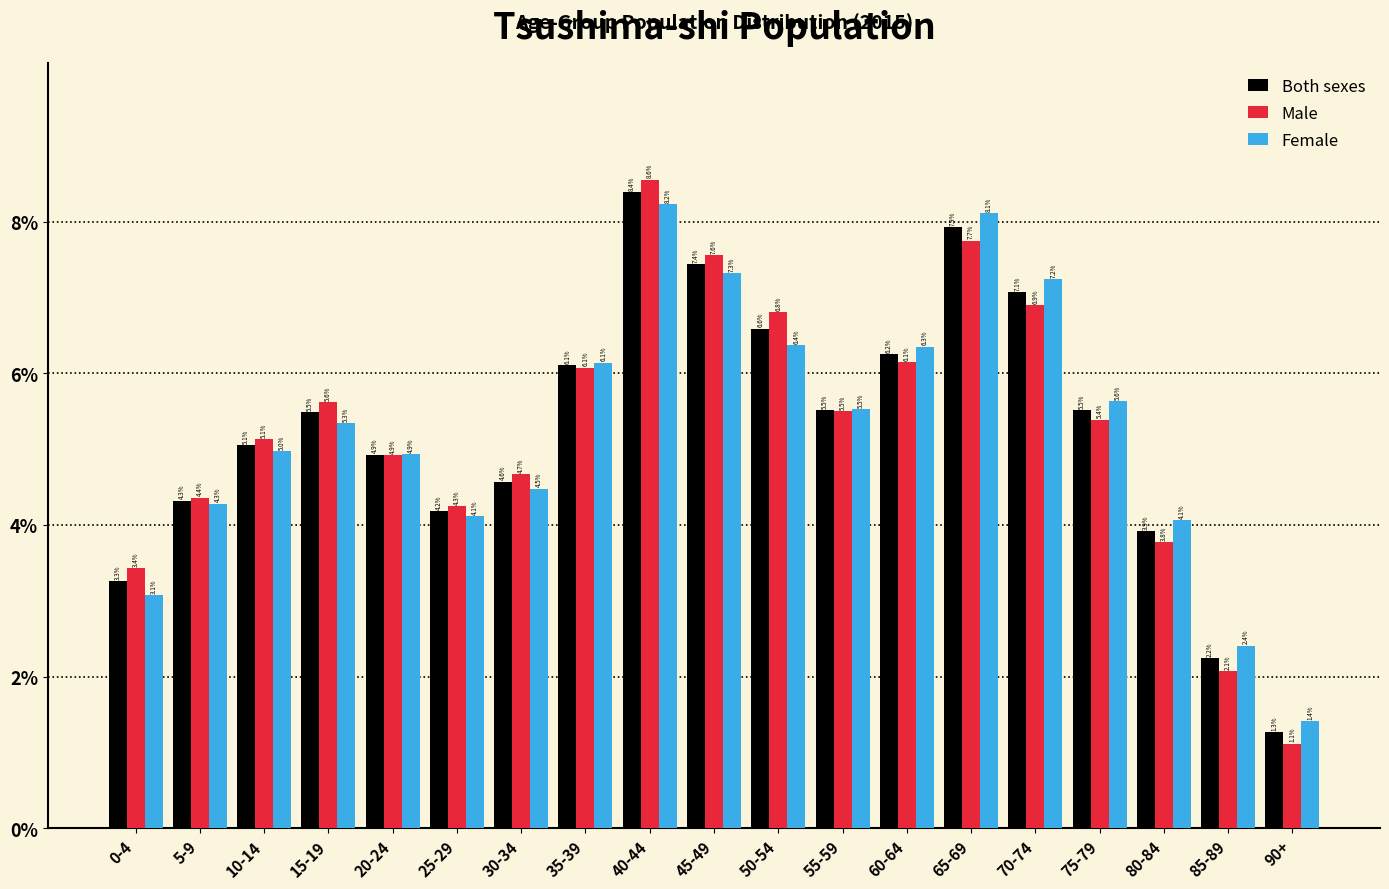

Reading left to right, extract all data points from this chart.

Both sexes: 3.3	4.3	5.1	5.5	4.9	4.2	4.6	6.1	8.4	7.4	6.6	5.5	6.2	7.9	7.1	5.5	3.9	2.2	1.3
Male: 3.4	4.4	5.1	5.6	4.9	4.3	4.7	6.1	8.6	7.6	6.8	5.5	6.1	7.7	6.9	5.4	3.8	2.1	1.1
Female: 3.1	4.3	5.0	5.3	4.9	4.1	4.5	6.1	8.2	7.3	6.4	5.5	6.3	8.1	7.2	5.6	4.1	2.4	1.4